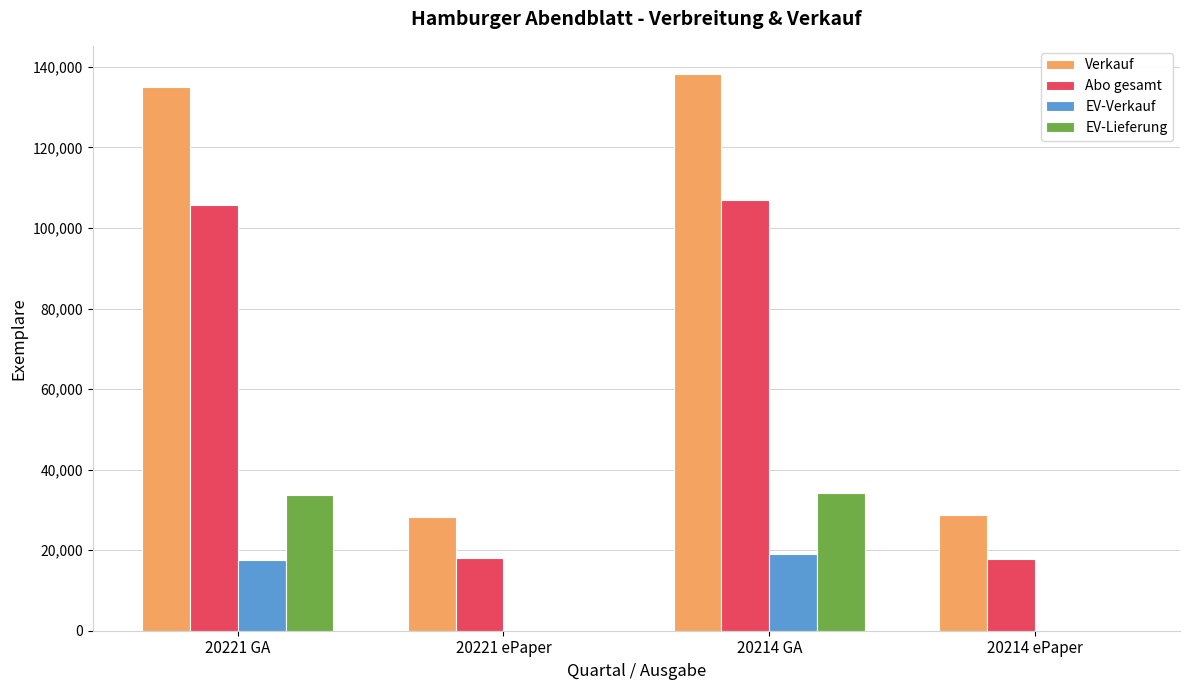

Between 20214 GA and 20214 ePaper, which series saw the biggest shift?

Verkauf